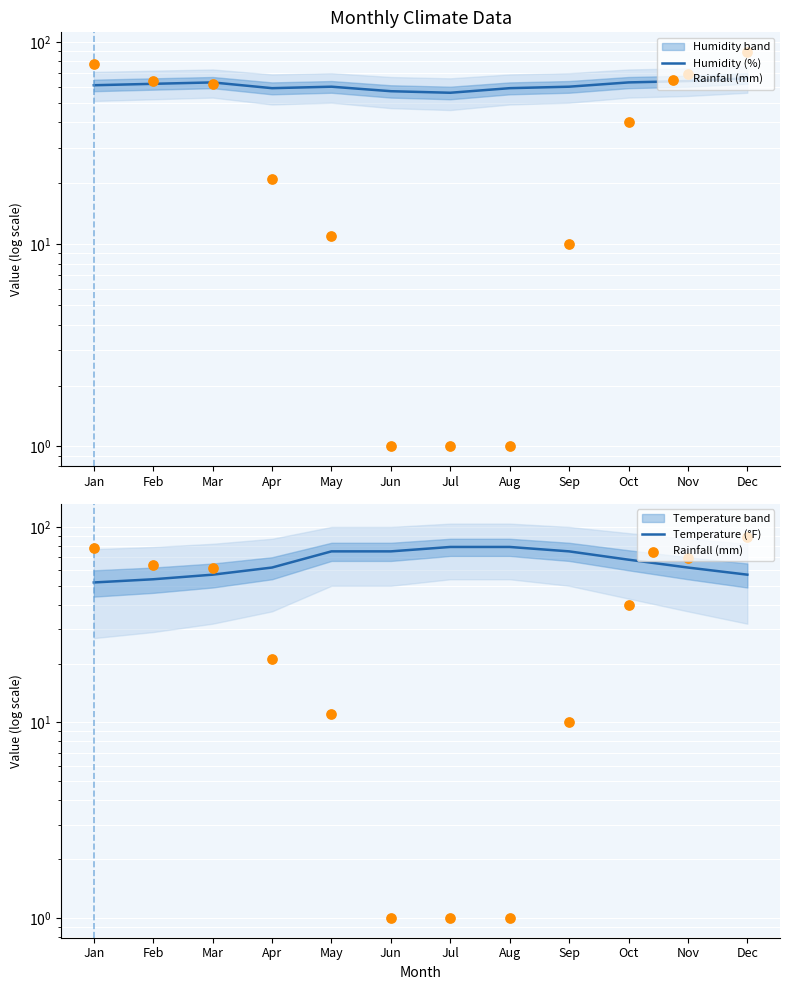

Which series has the largest Y range (max minus min)?

Rainfall (mm)